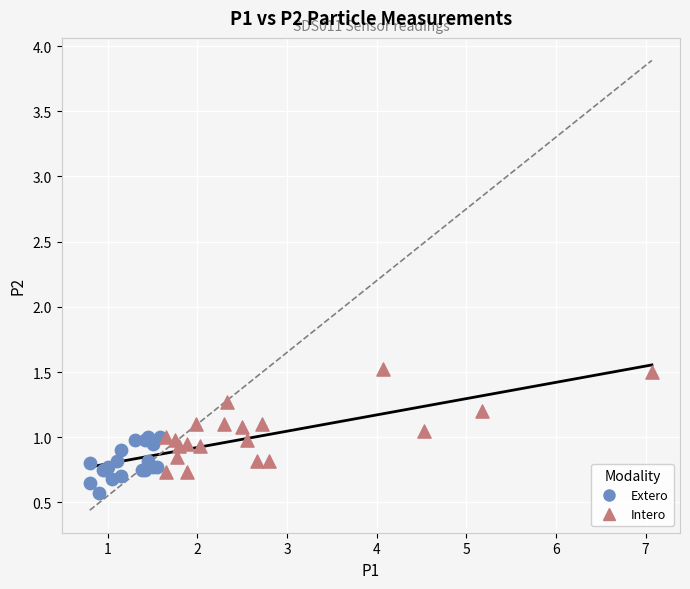

Which series has the widest spread of Y values?

Intero